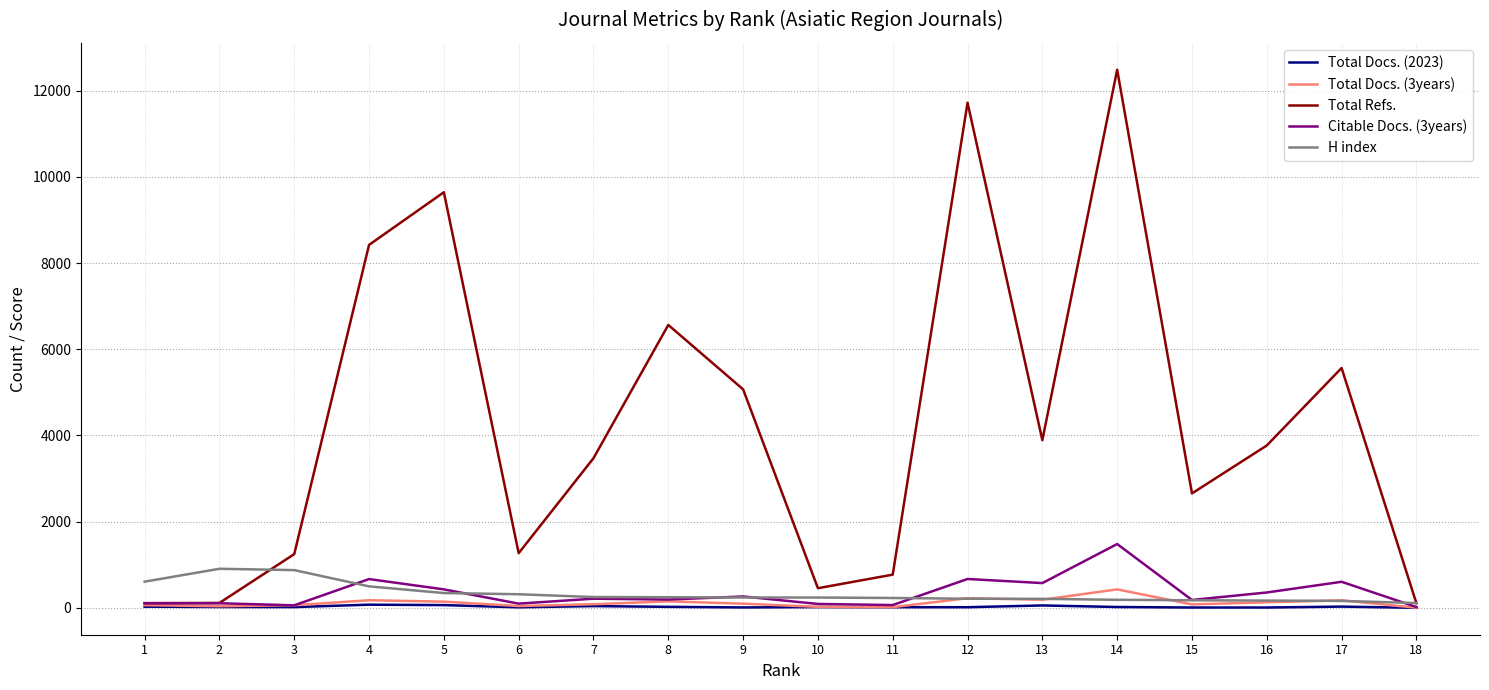

What are all the series names shown in the legend?

Total Docs. (2023), Total Docs. (3years), Total Refs., Citable Docs. (3years), H index